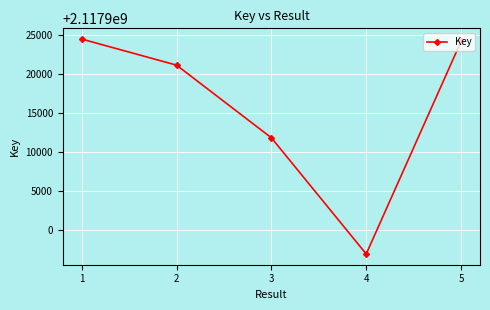

How many points are lower than both their immediate neighbors (excluding endpoints)?

1